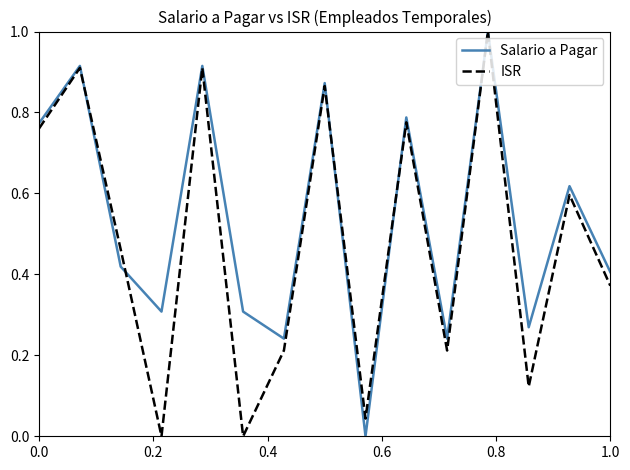

List the series in order of their overall mean, highest first.

Salario a Pagar, ISR